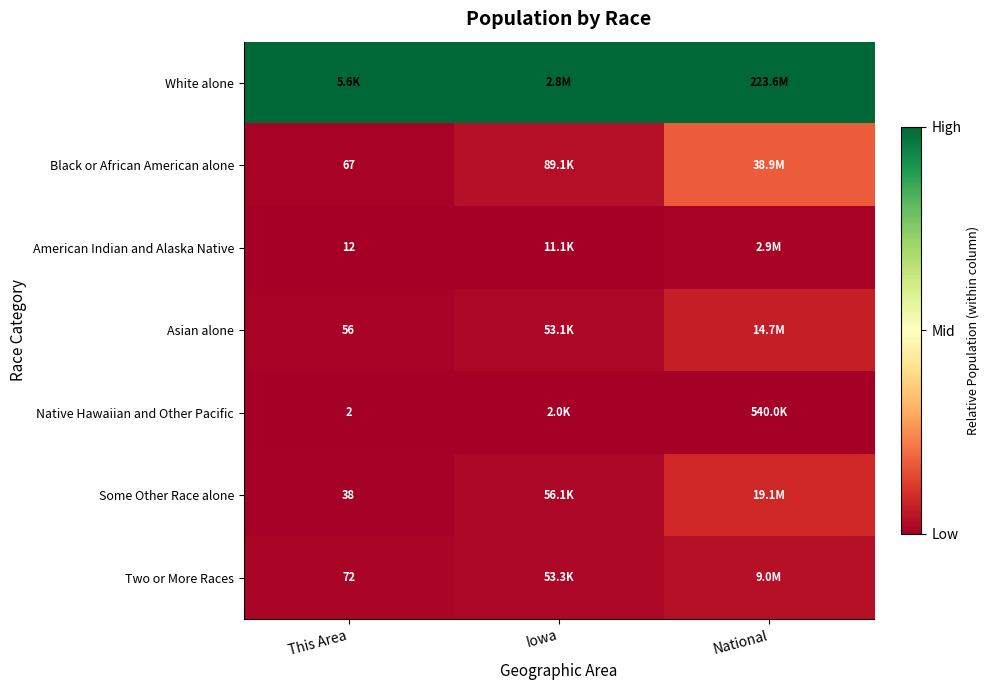

How many categories are shown in the chart?

3